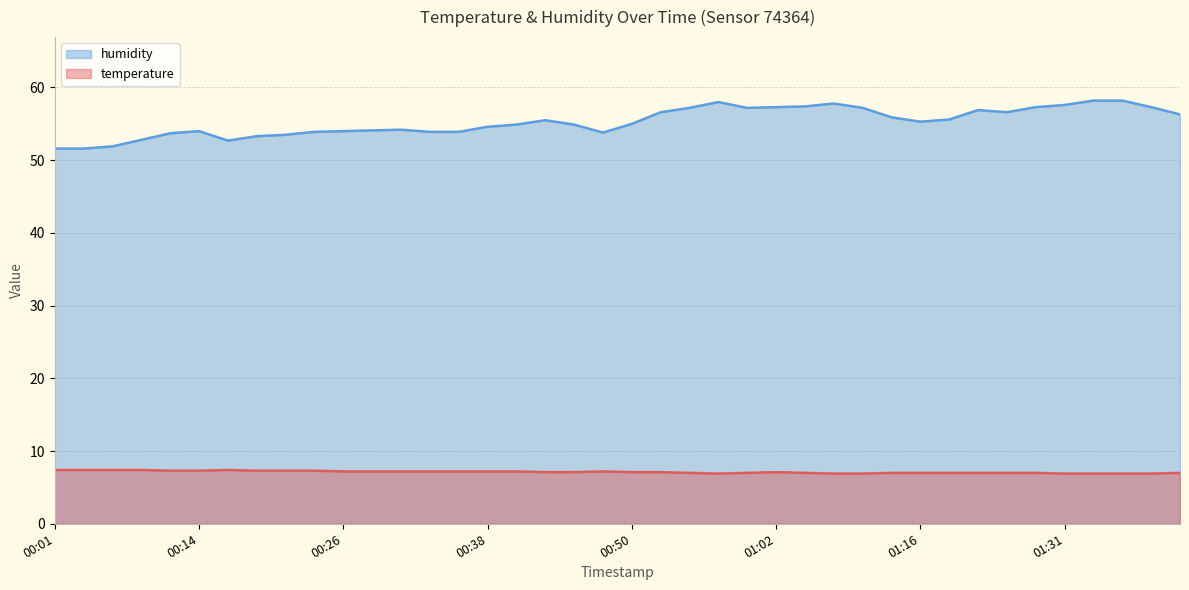

True or false: humidity and temperature cross at least once.

False